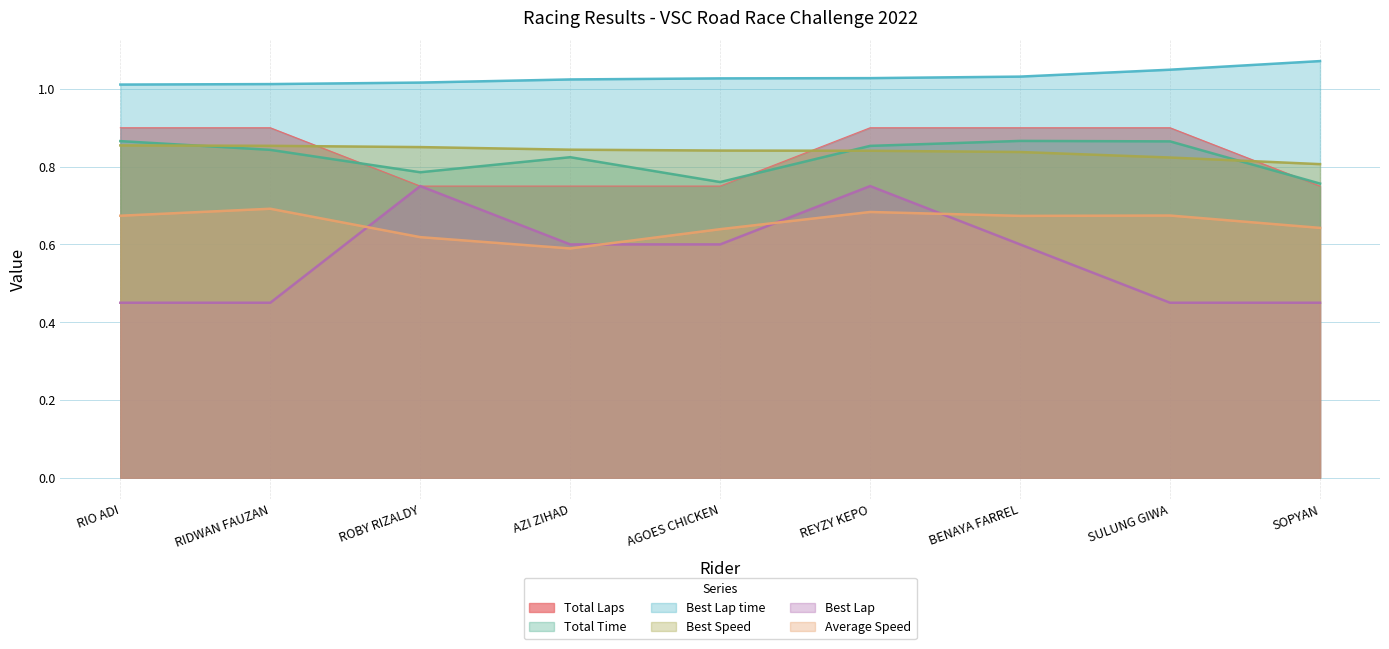

What is the spread (max minus min) of values at REYZY KEPO?

0.3